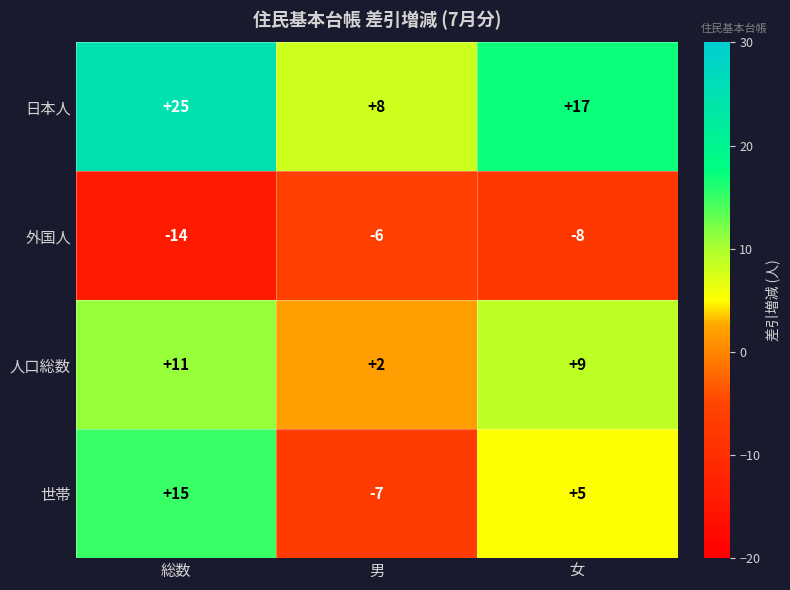

Rank the categories by 人口総数 value from lowest to highest.

男, 女, 総数